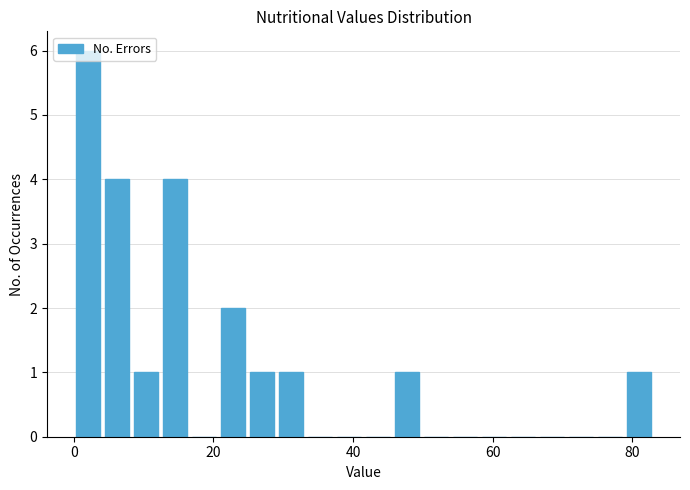

Read against the x-axis, roughly where is the centre of the tallest bar?

2